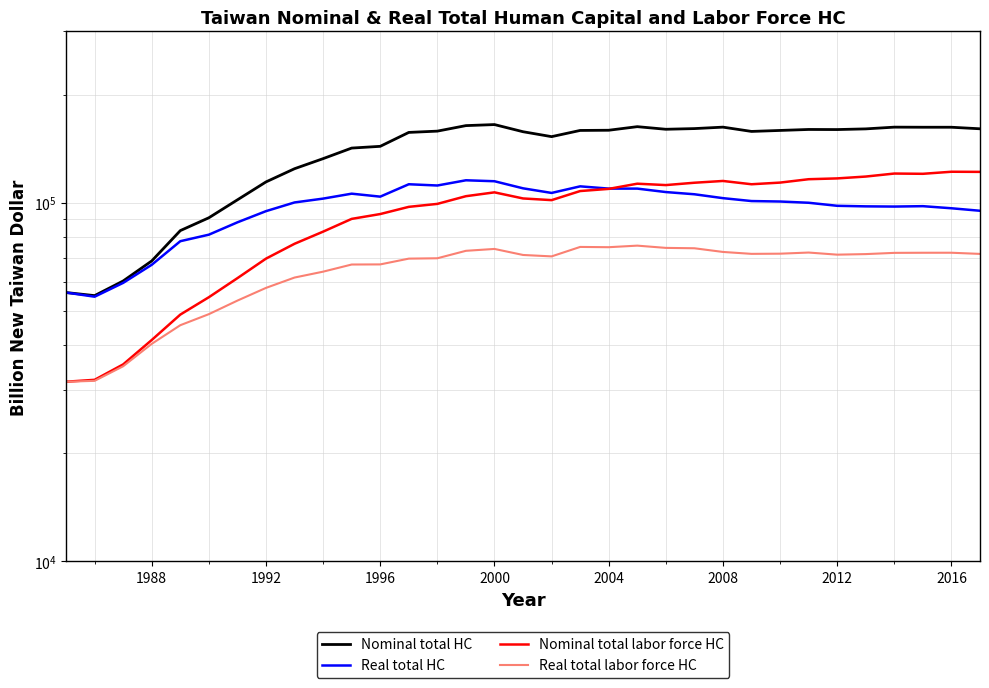

How many data points in Real total labor force HC are less than 71600?

16